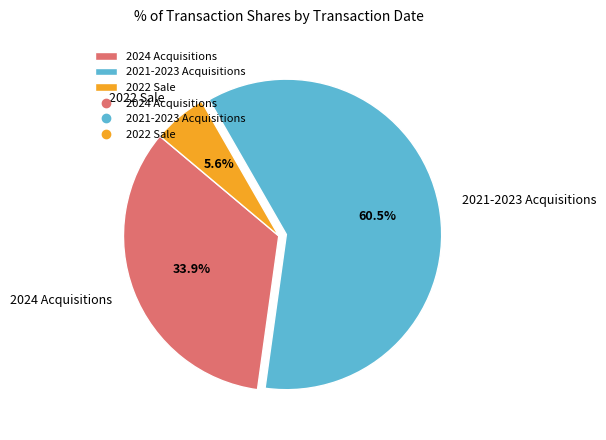

Rank the categories by value from highest to lowest.

2021-2023 Acquisitions, 2024 Acquisitions, 2022 Sale